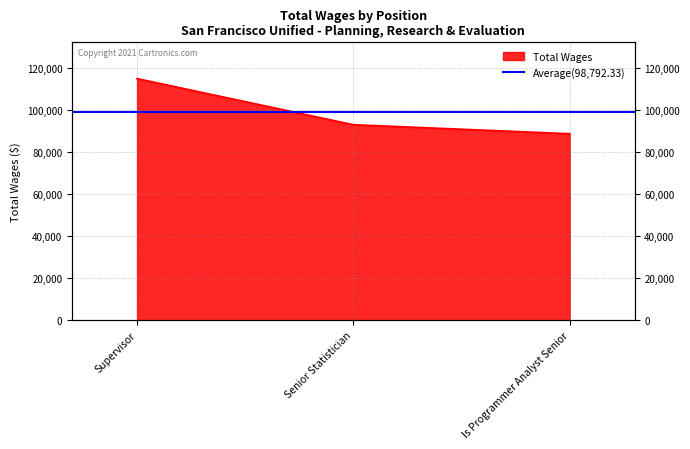

List the labels in order of value, largest first.

Supervisor, Senior Statistician, Is Programmer Analyst Senior